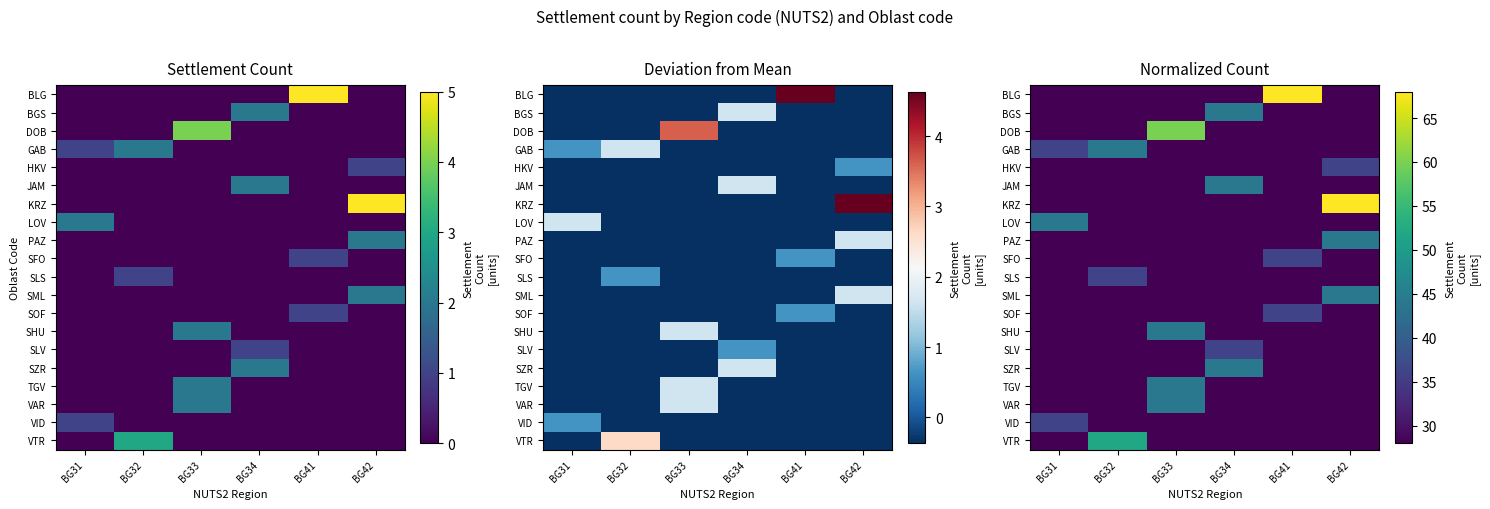

Is it true that LOV equals 28.0 at BG34?

True